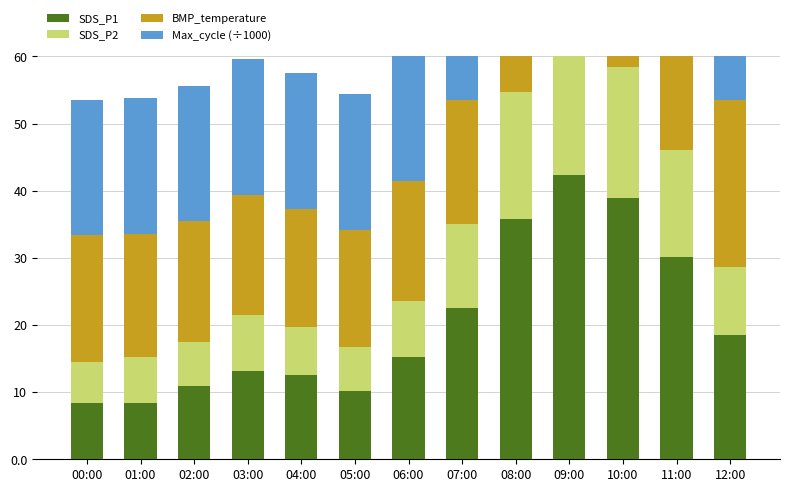

What is the label of the 7th bar from the left?

06:00